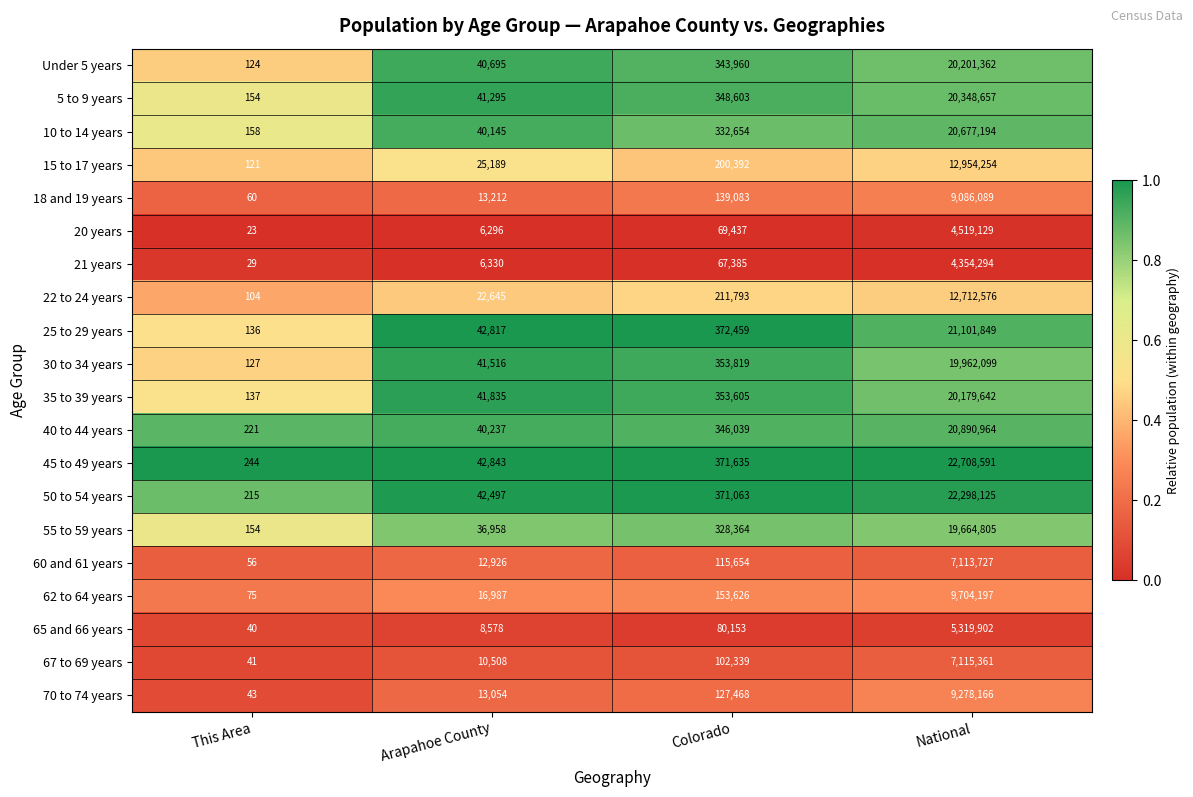

How many distinct data groups are displayed?

20